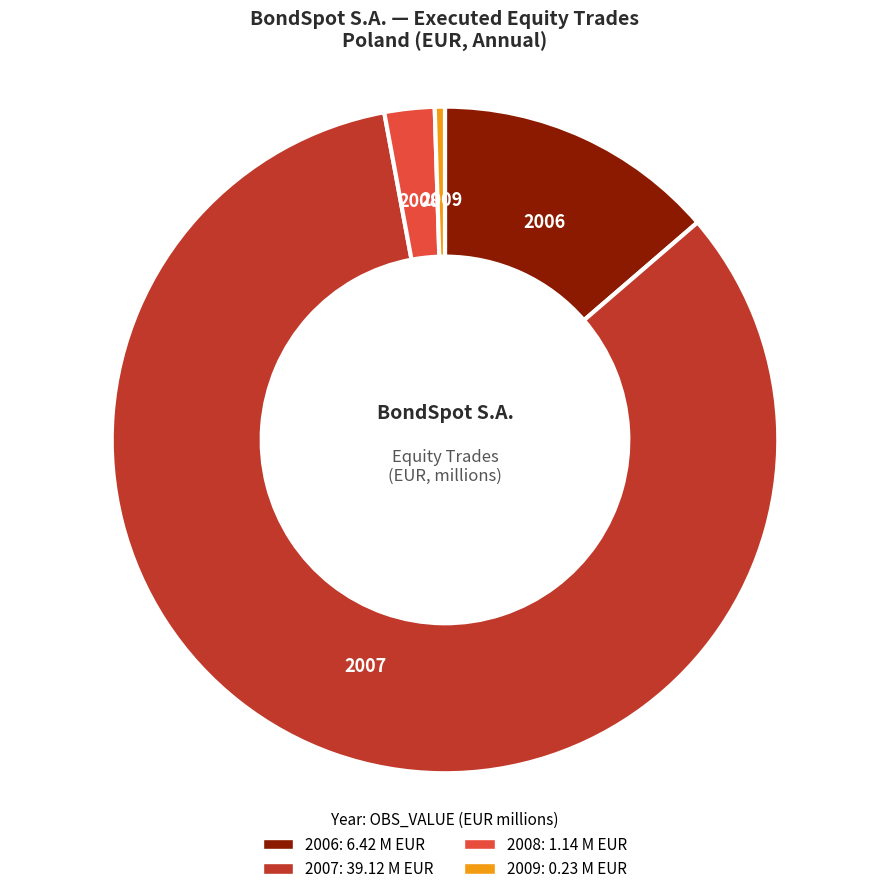

Combined, do 2006 and 2008 account for over 50%?

No